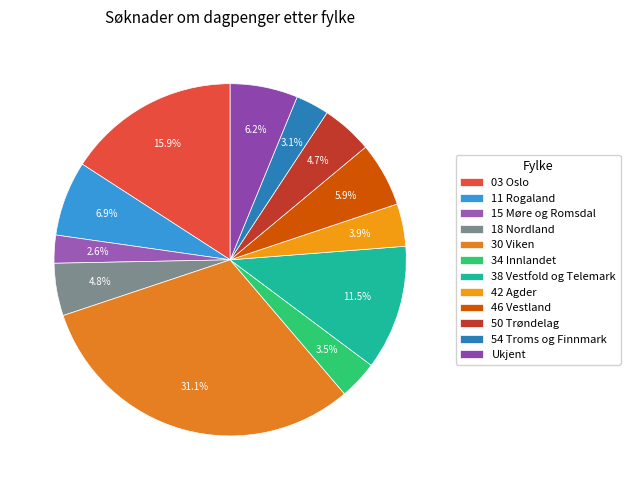

How many slices are in this pie chart?

12